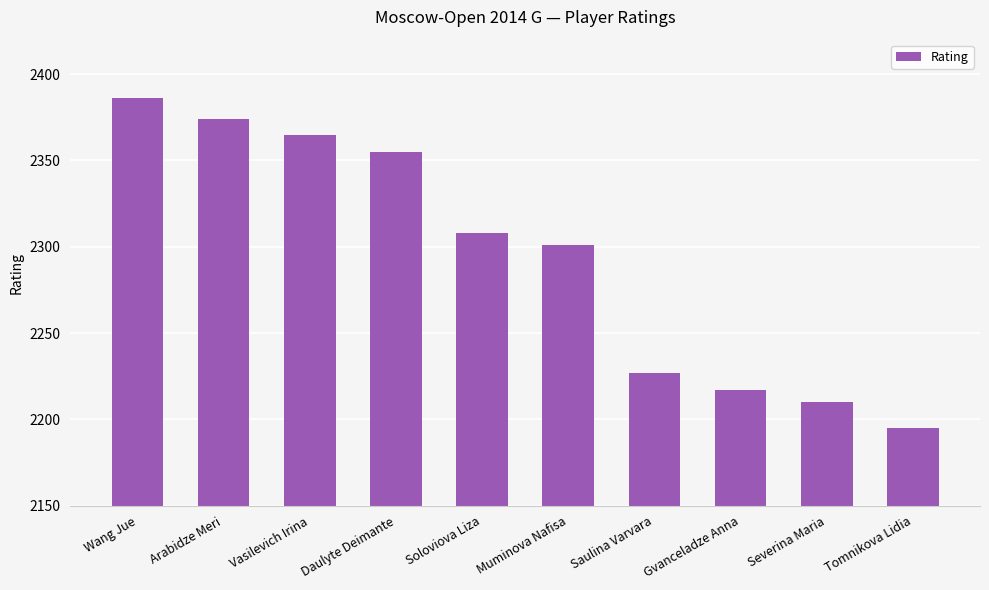

Count the number of categories in the chart.

10